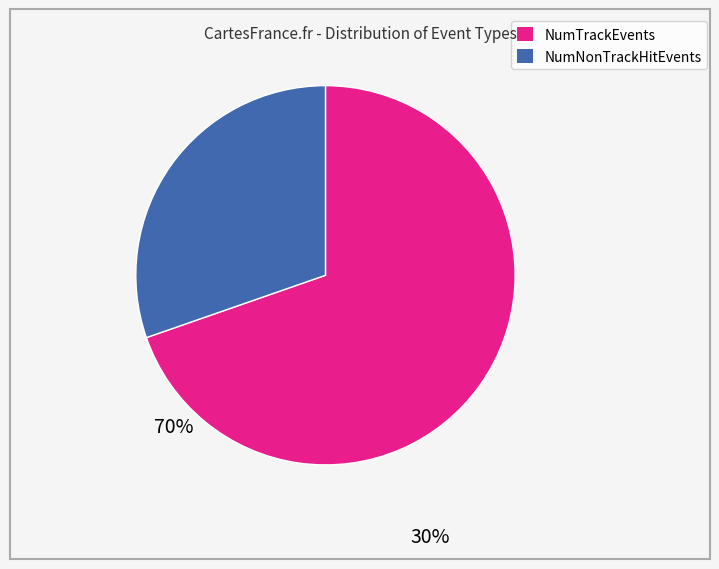

Is there any slice that represents more than half of the pie?

Yes